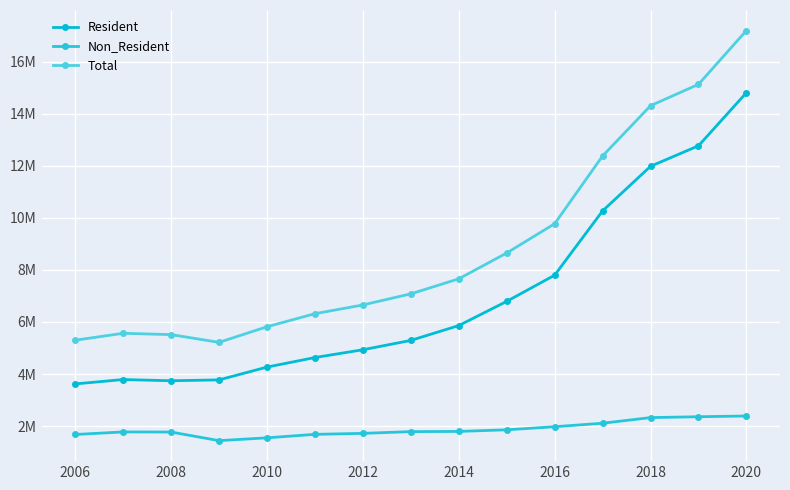

At how many categories does at least one series exceed 1865436?

15